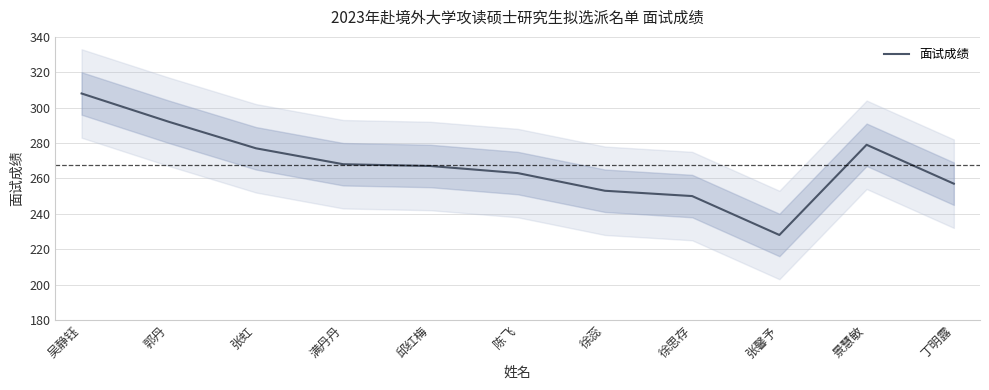

Read the value at 陈飞, to the nearest 10.

260